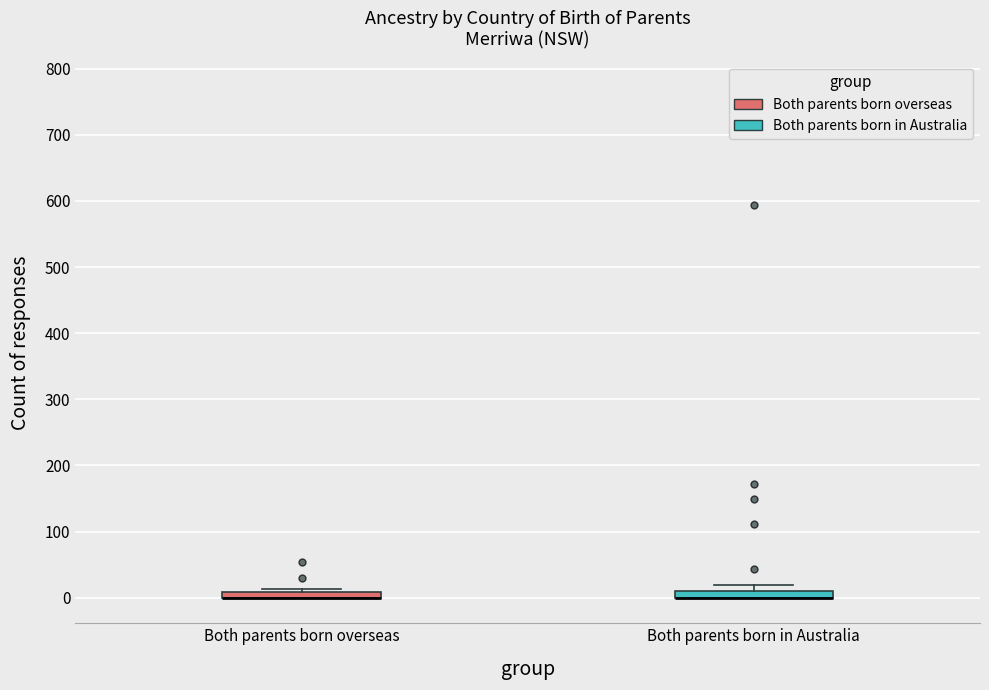

Where is the upper edge of the box for Both parents born in Australia on the y-axis? The values are not printed on the chart, so give them approximately, as read against the axis.

10